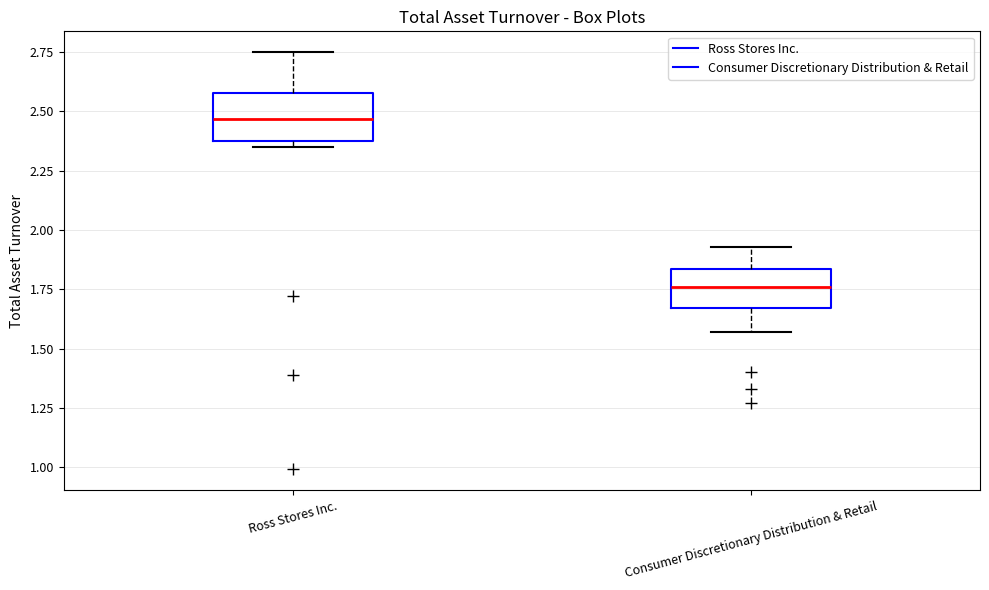

Reading left to right, transcribe this box plot: for each box, give where its median line is, the range the box spans, and where its two whiskers end, as read against the y-axis. The values are not printed on the chart, so give them approximately, as read against the axis.

Ross Stores Inc.: median 2.45, box 2.40 to 2.60, whiskers 2.35 to 2.75
Consumer Discretionary Distribution & Retail: median 1.75, box 1.65 to 1.85, whiskers 1.55 to 1.95